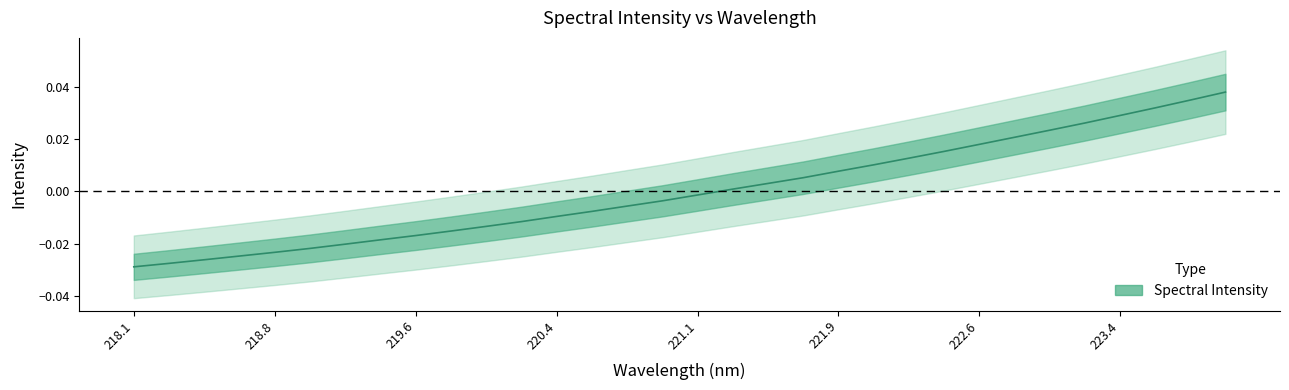

How many lines are shown in the chart?

1